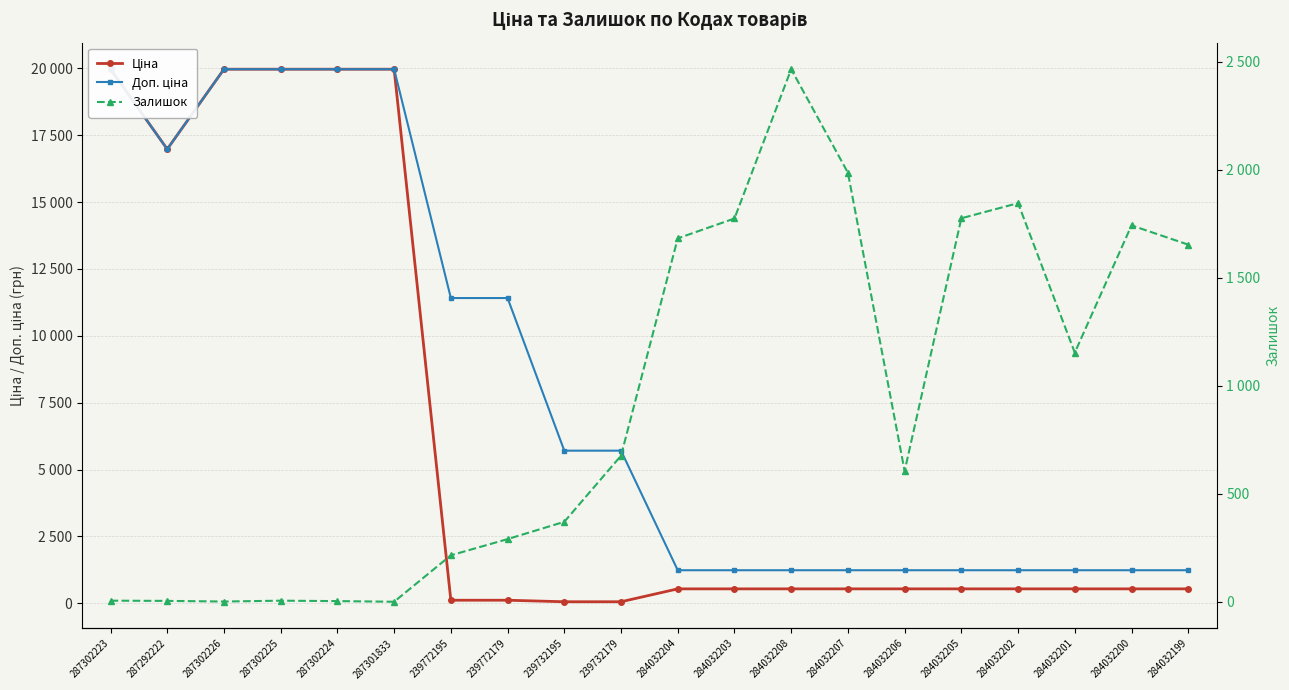

List the series in order of their peak value, lowest first.

Залишок, Ціна, Доп. ціна